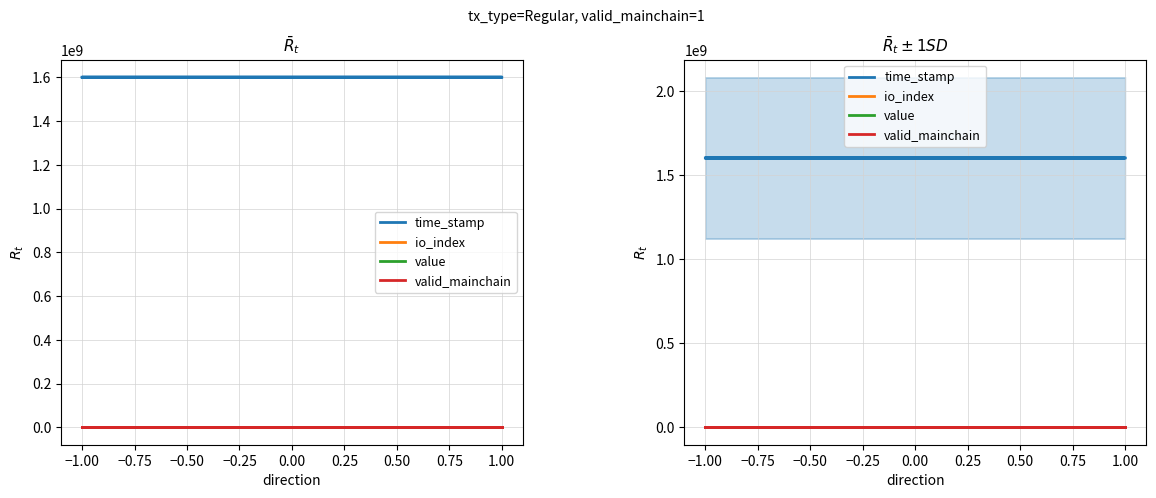

Between −0.75 and −1.25, which is larger?

−1.25